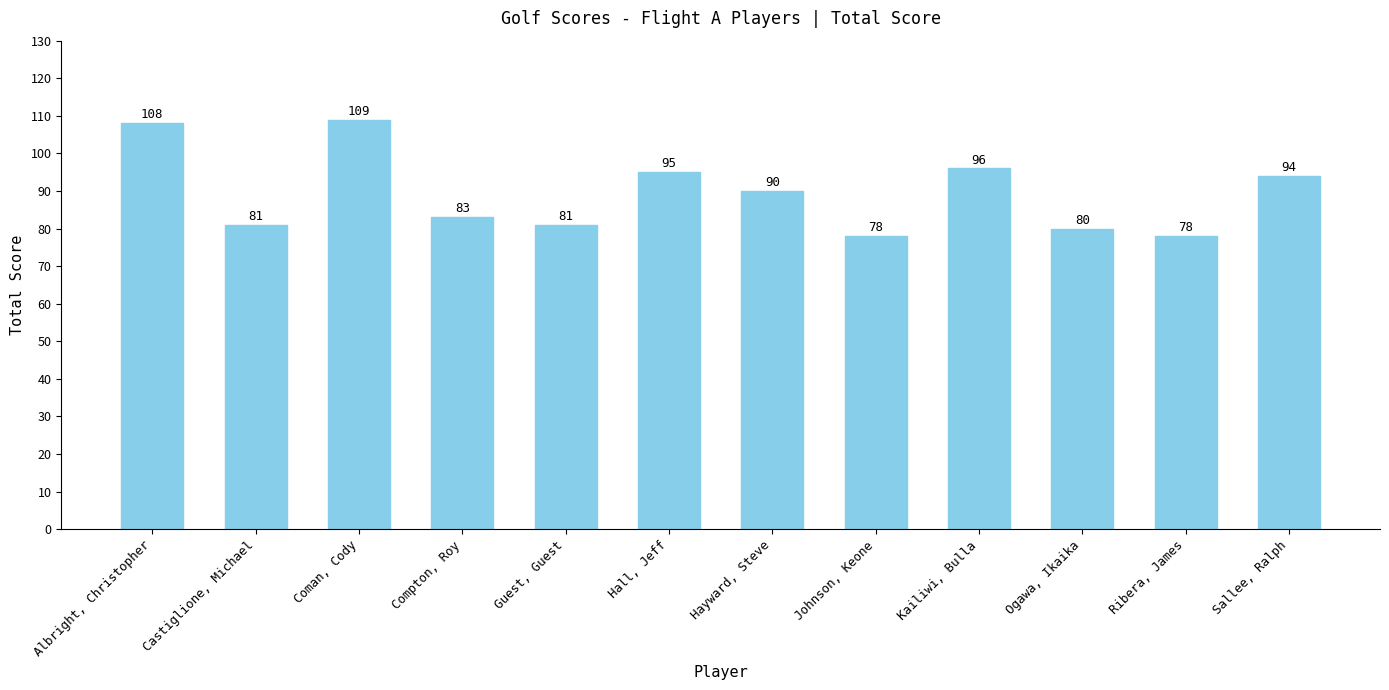

What is the greatest value displayed?

109